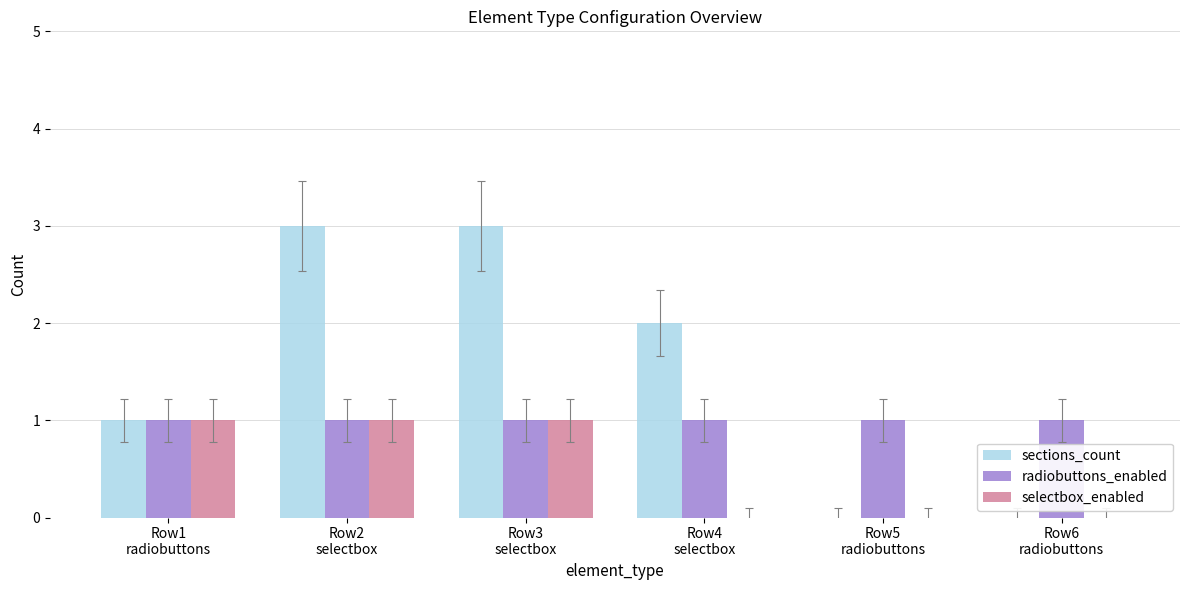

At which label is sections_count closest to 1?

Row1
radiobuttons